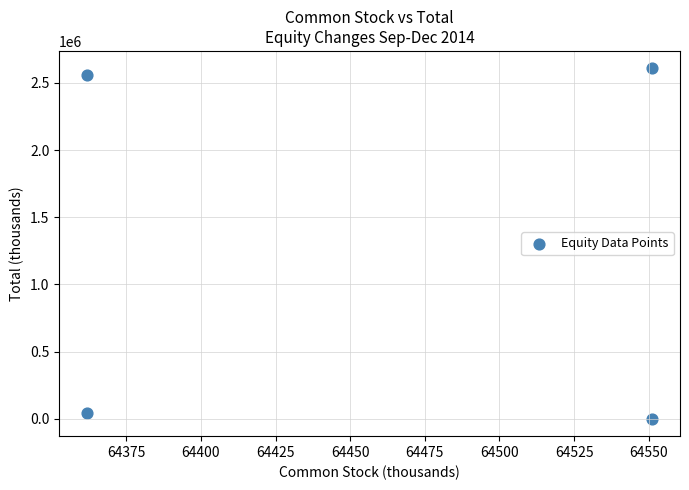

What is the range of Y values (max minus min)?

2606791